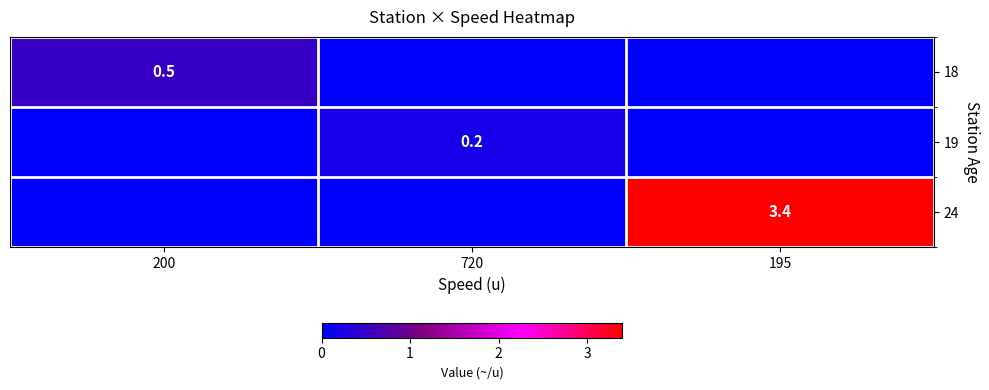

True or false: 18 has a value of 0.7 at 200.

False